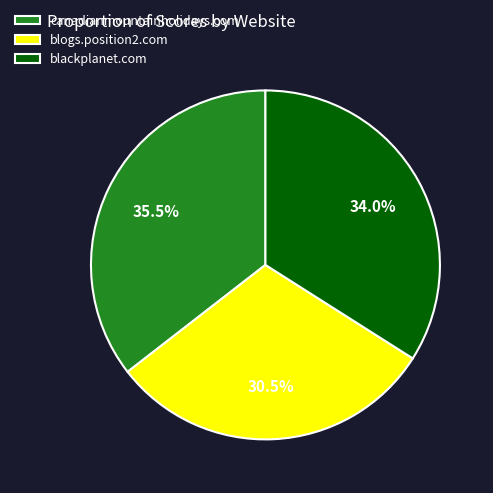

Do blackplanet.com and canadianmountainholidays.com together represent more than half of the pie?

Yes